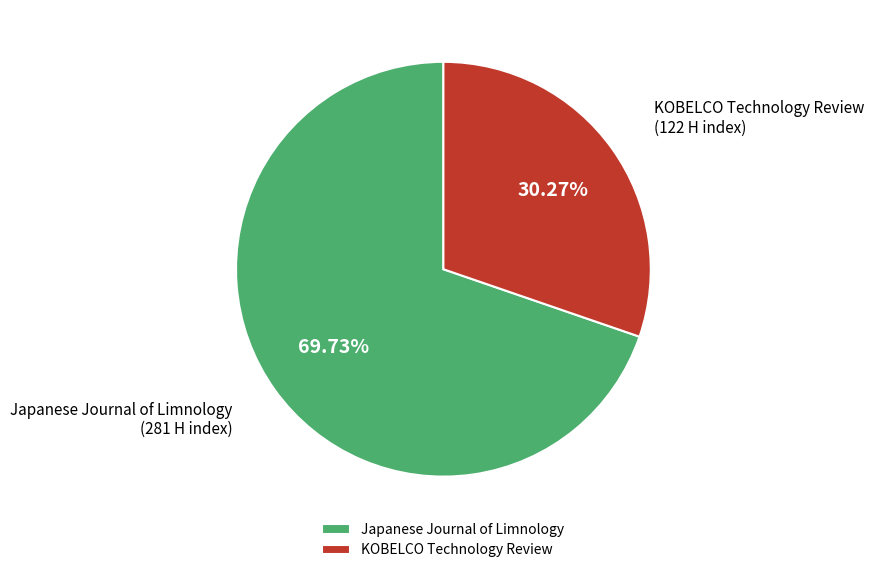

To the nearest percent, what is the combined percentage of Japanese Journal of Limnology and KOBELCO Technology Review?

100%